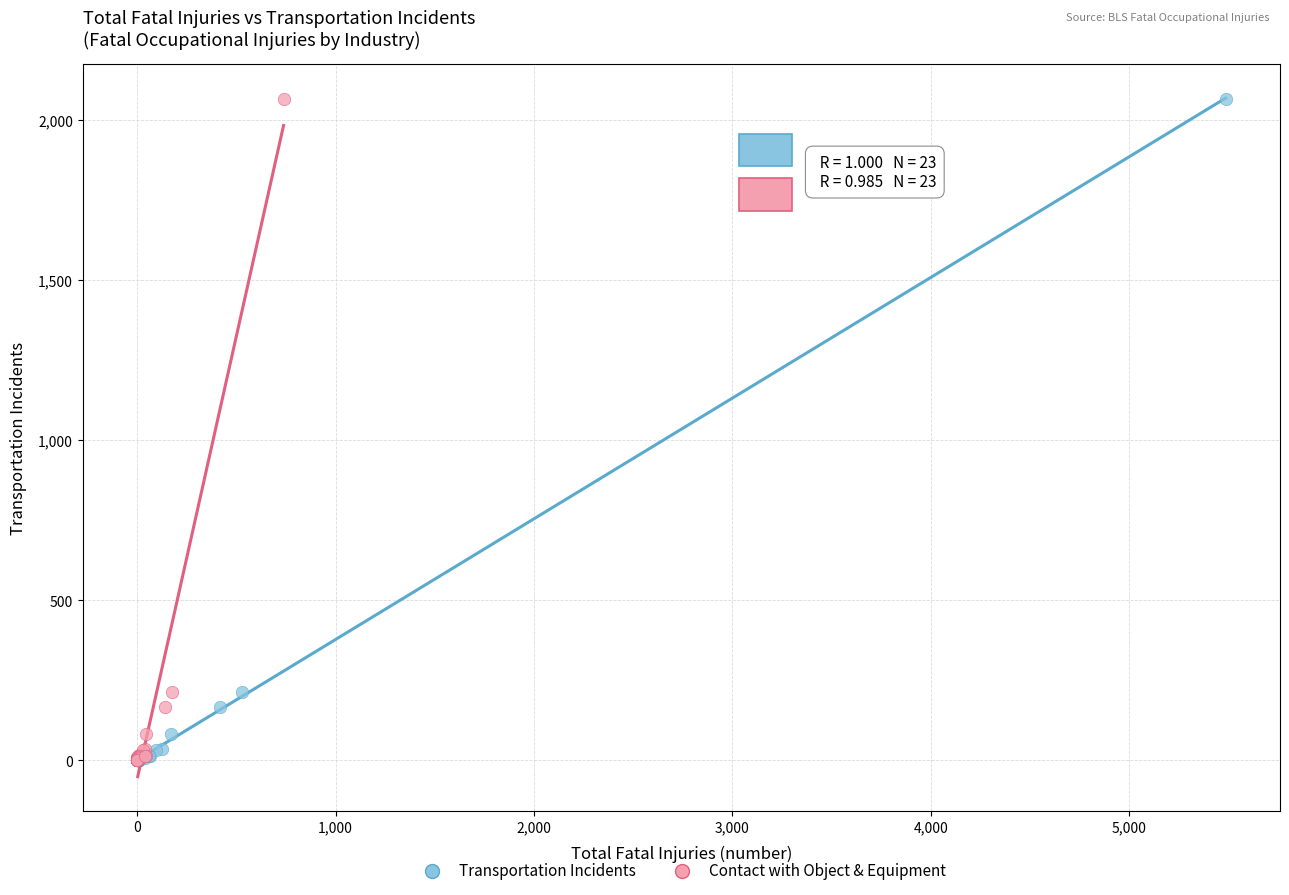

What are all the series names shown in the legend?

Transportation Incidents, Contact with Object & Equipment